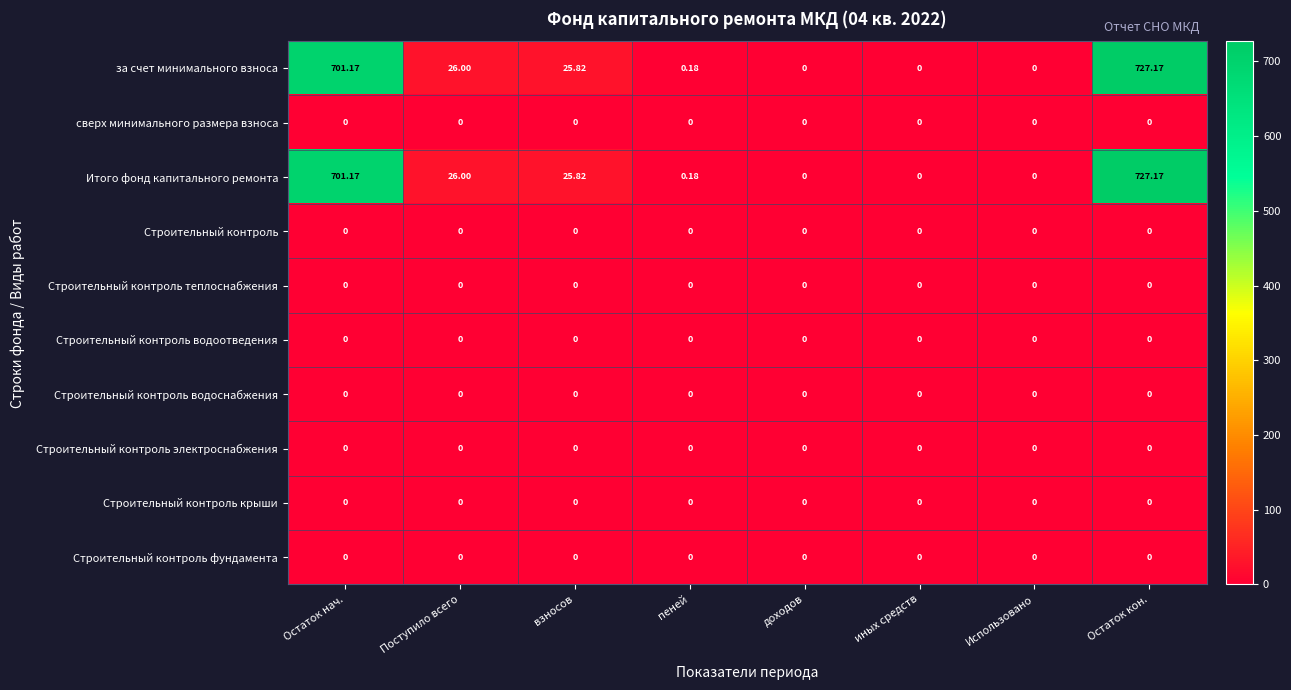

Is the value of за счет минимального взноса at взносов greater than the value of Строительный контроль at Поступило всего?

Yes